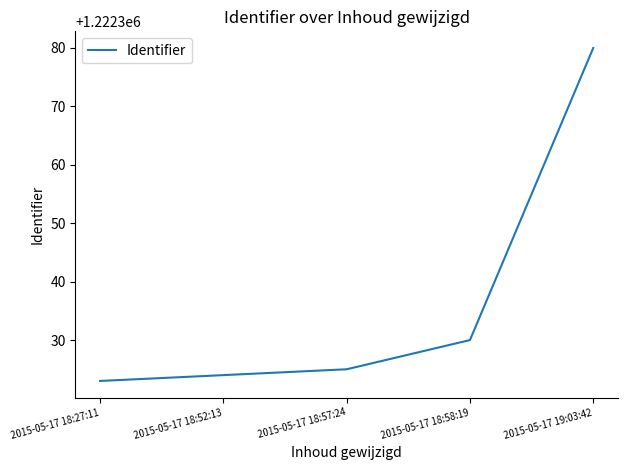

What is the sum of all values?

6111682